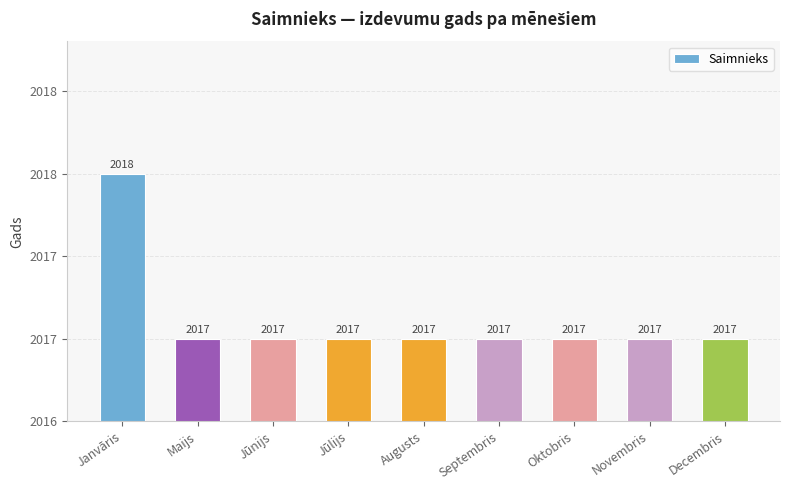

The chart shows a value of 3178 at Novembris. True or false?

False